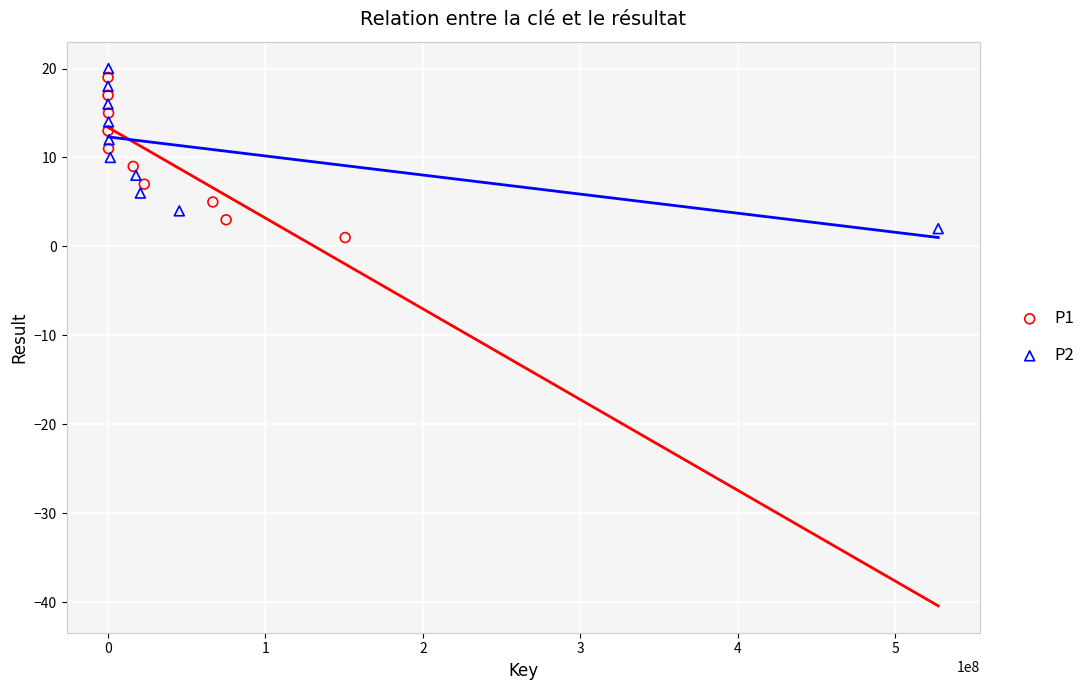

Which series reaches the maximum Y coordinate?

P2